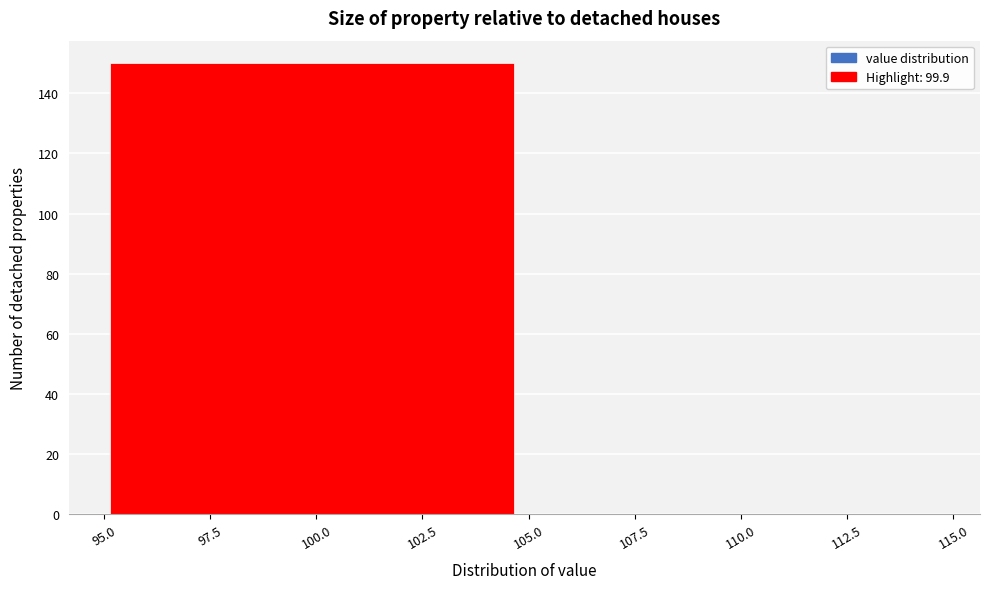

Reading left to right, list every bar in this chart as the range it spans on the x-axis followed by its height. Neither the bar edges nor the heights are printed on the chart, so give them approximately, as read against the axes.

94.9 to 104.9: 150
104.9 to 114.9: 0